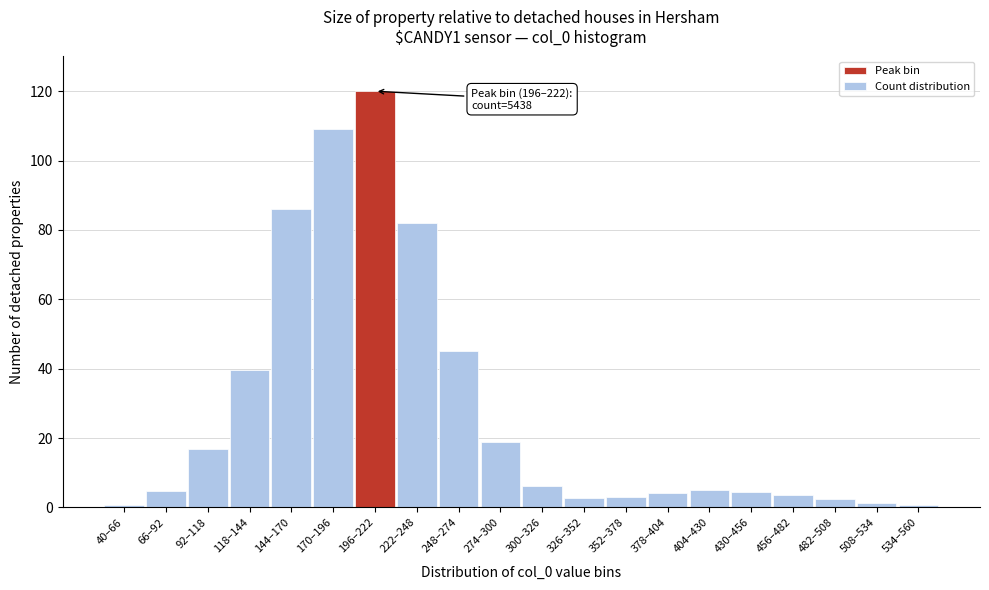

The chart shows a value of 59.9 at 144–170. True or false?

False